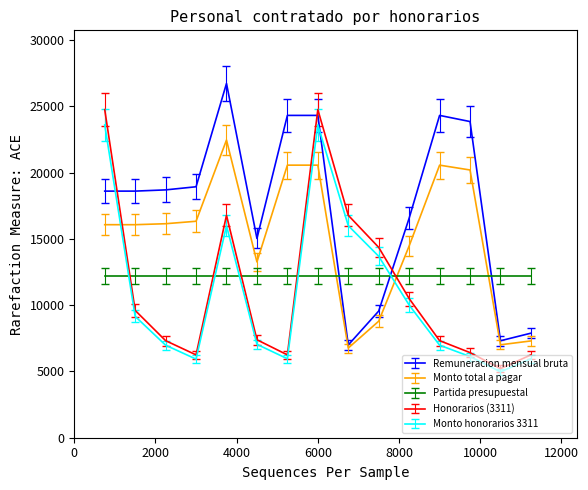

What is the maximum value shown in the chart?

26728.9